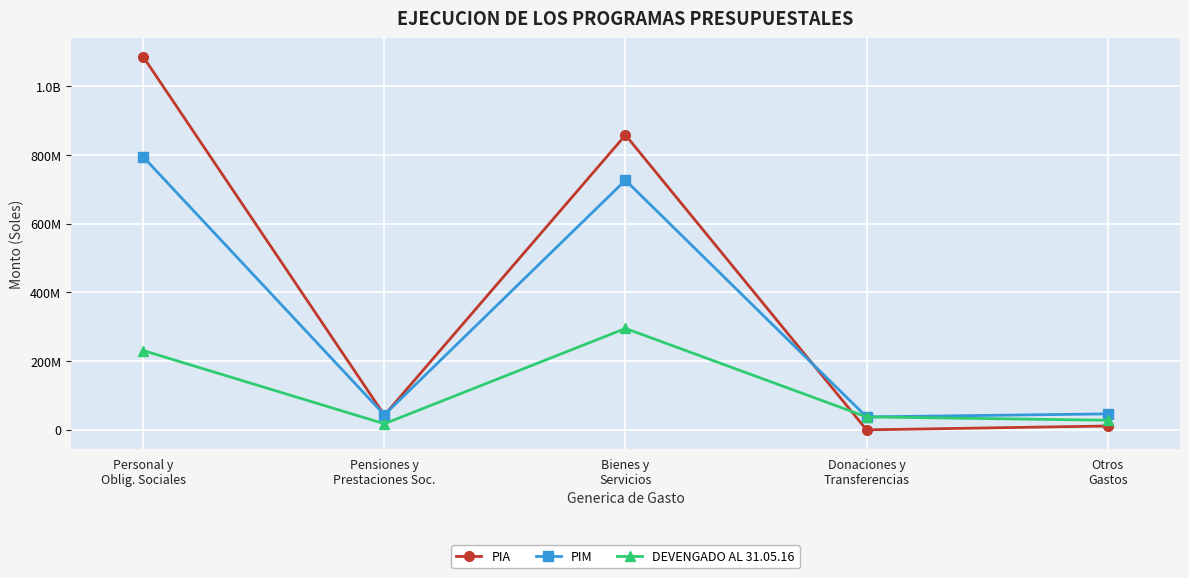

What is the total value across all series at Pensiones y
Prestaciones Soc.?

104004523.7